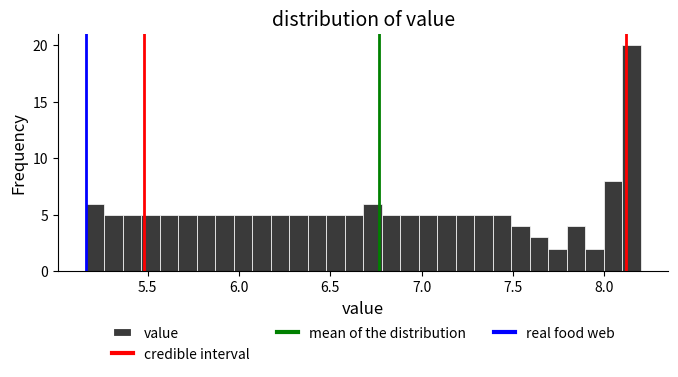

Around what value on the x-axis is the tallest bar? Give the approximate position of its centre, as read against the axis.

8.15